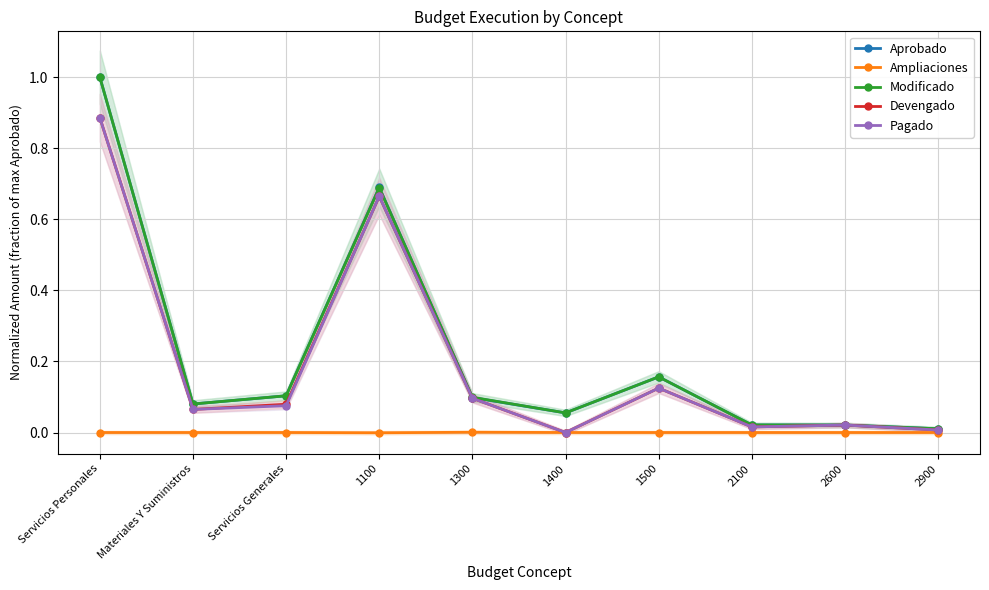

The value of Pagado at 2900 is 0.0. True or false?

True